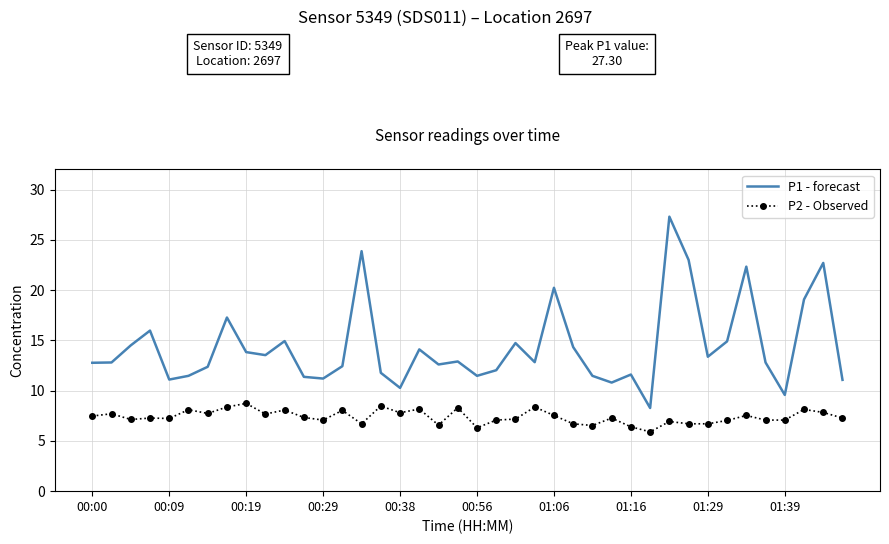

Rank the series by their average value, from lowest to highest.

P2 - Observed, P1 - forecast